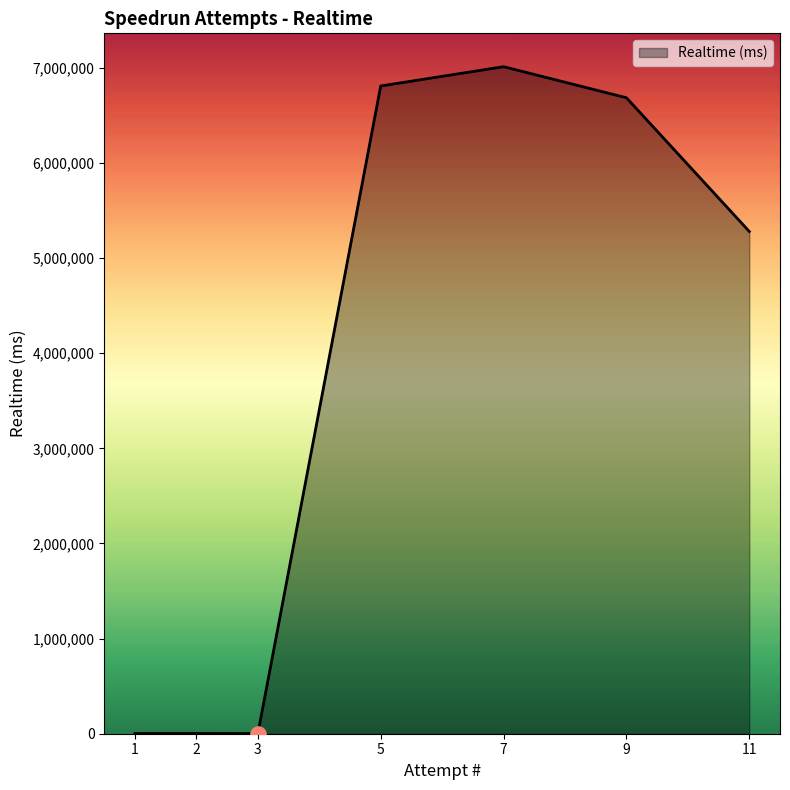

What is the change in value from 2 to 5?

+6805912